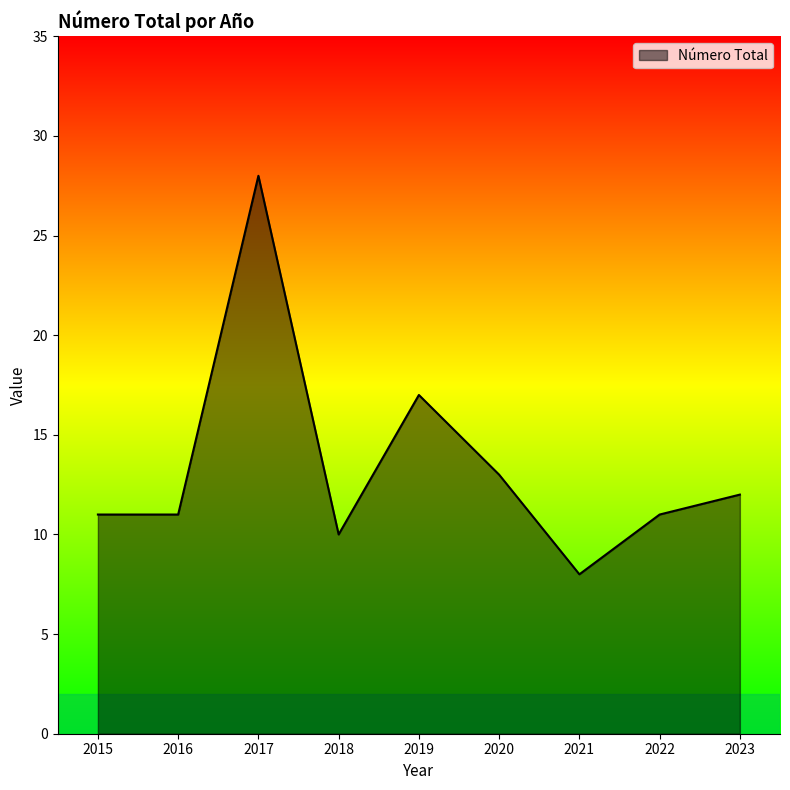

What is the ratio of the value at 2023 to the value at 2015?

1.1